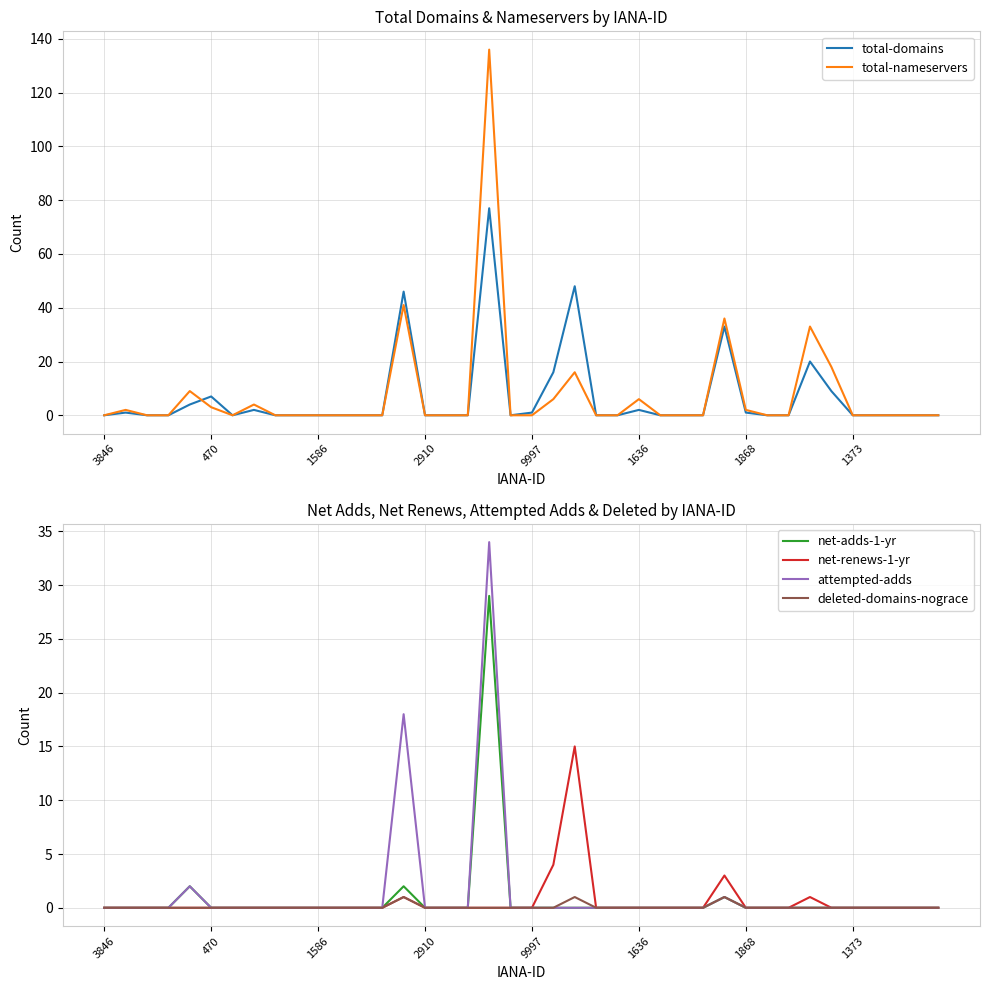

The value of total-domains at 32 is 0. True or false?

True